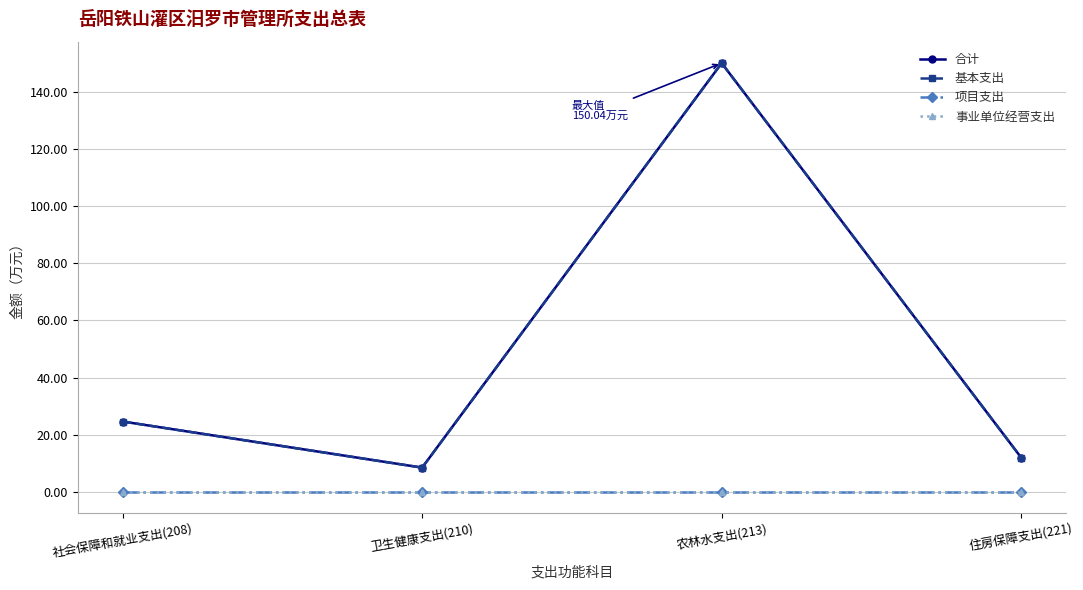

Reading right to left, transcribe all the data shown in this chart.

合计: 住房保障支出(221)=11.9	农林水支出(213)=150.0	卫生健康支出(210)=8.5	社会保障和就业支出(208)=24.6
基本支出: 住房保障支出(221)=11.9	农林水支出(213)=150.0	卫生健康支出(210)=8.5	社会保障和就业支出(208)=24.6
项目支出: 住房保障支出(221)=0.0	农林水支出(213)=0.0	卫生健康支出(210)=0.0	社会保障和就业支出(208)=0.0
事业单位经营支出: 住房保障支出(221)=0.0	农林水支出(213)=0.0	卫生健康支出(210)=0.0	社会保障和就业支出(208)=0.0